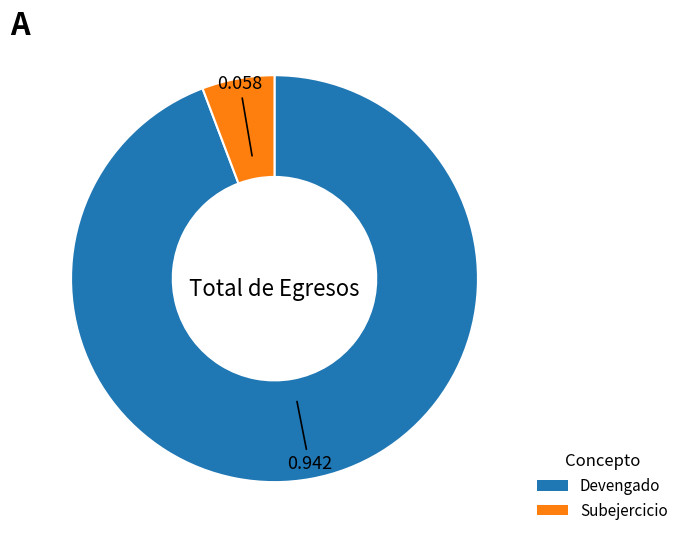

How many slices are in this pie chart?

2